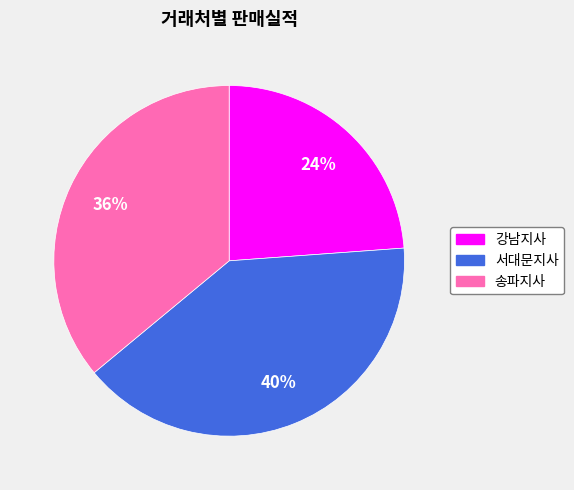

Between 서대문지사 and 강남지사, which is larger?

서대문지사